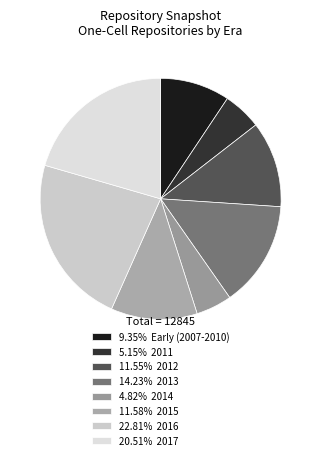

How many segments does this pie chart have?

8